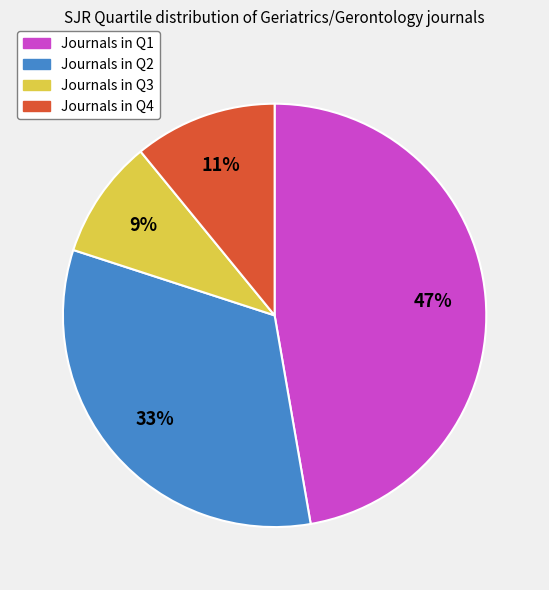

To the nearest percent, what is the difference between the largest and smallest slice percentages?

38%